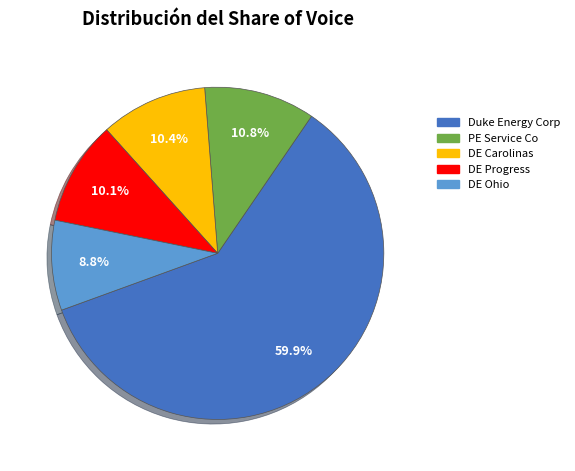

Is there any slice that represents more than half of the pie?

Yes